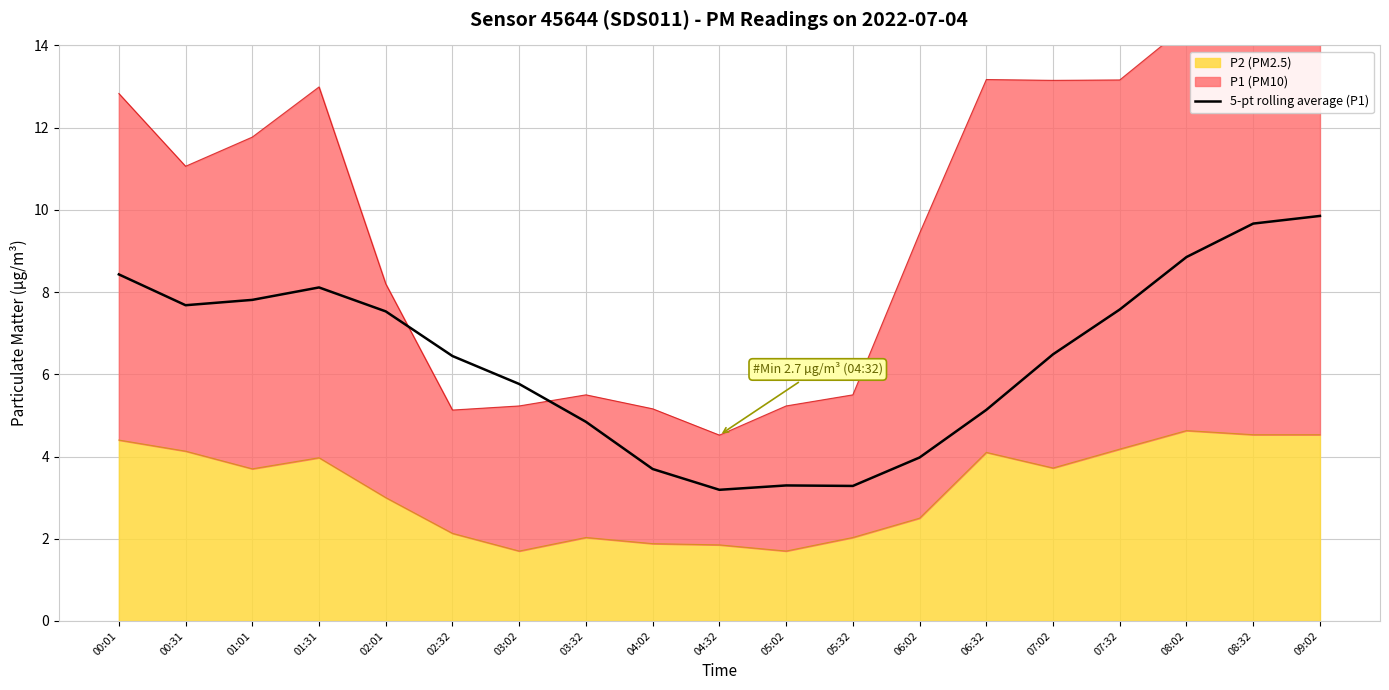

At which label does the data first exceed 6?

00:01